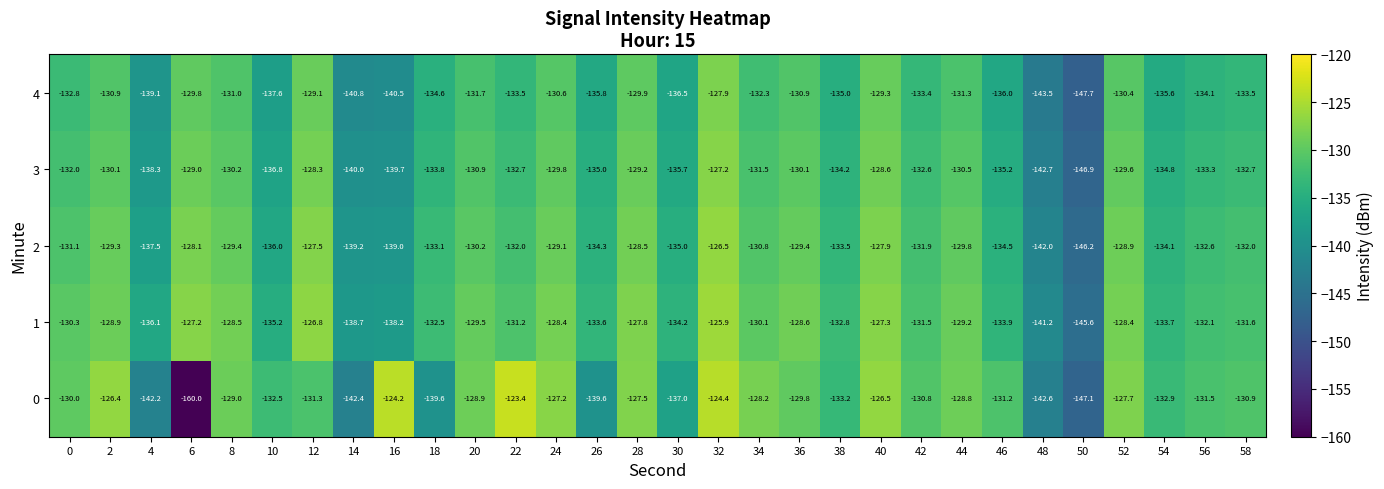

True or false: 1 has a value of -127.8 at 28.

True